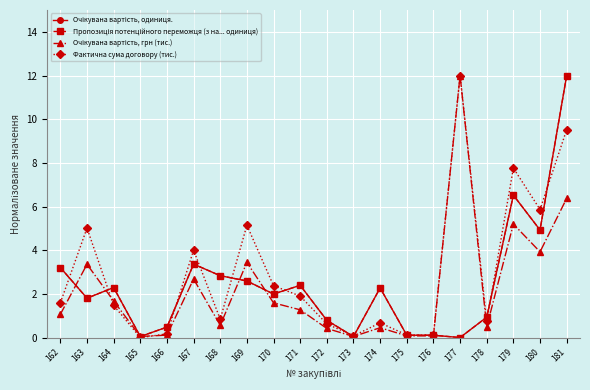

Does the chart have visible grid lines?

Yes